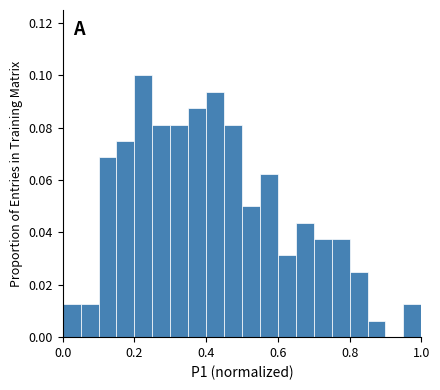

Around what value on the x-axis is the tallest bar? Give the approximate position of its centre, as read against the axis.

0.22